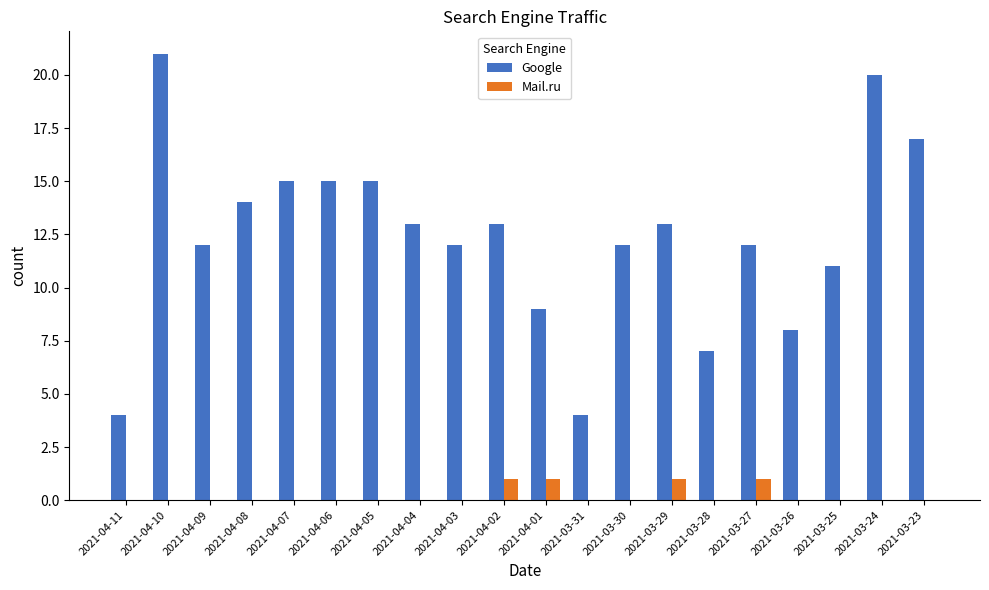

At which category is the sum across all series the highest?

2021-04-10